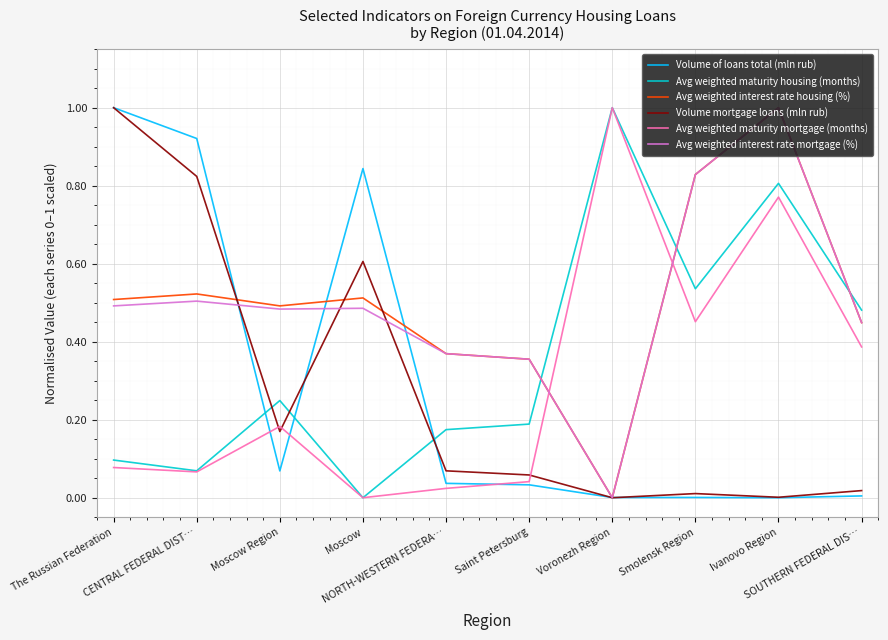

Which series ends up on top after the final intersection of Avg weighted maturity mortgage (months) and Avg weighted interest rate housing (%)?

Avg weighted interest rate housing (%)